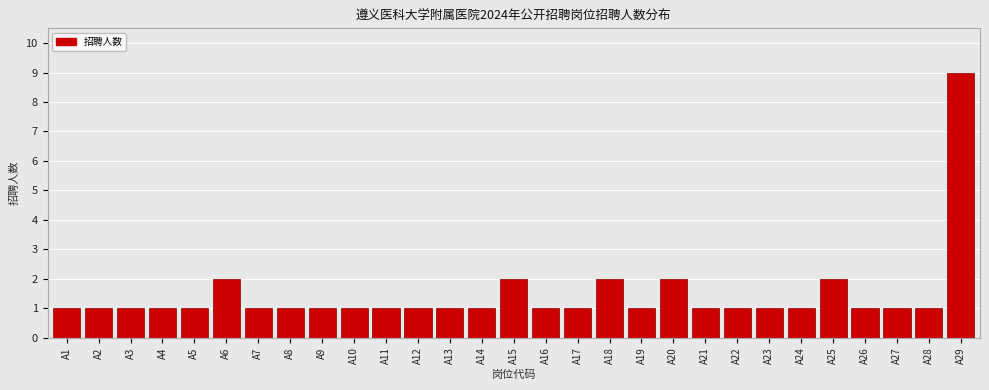

Reading left to right, what are all the values shown in this chart?

1	1	1	1	1	2	1	1	1	1	1	1	1	1	2	1	1	2	1	2	1	1	1	1	2	1	1	1	9